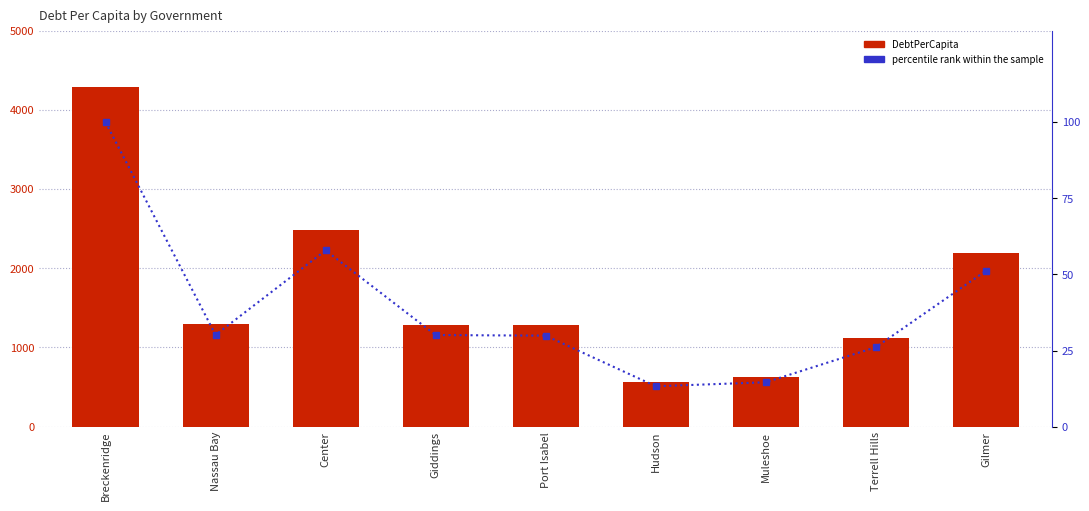

Count the number of categories in the chart.

9